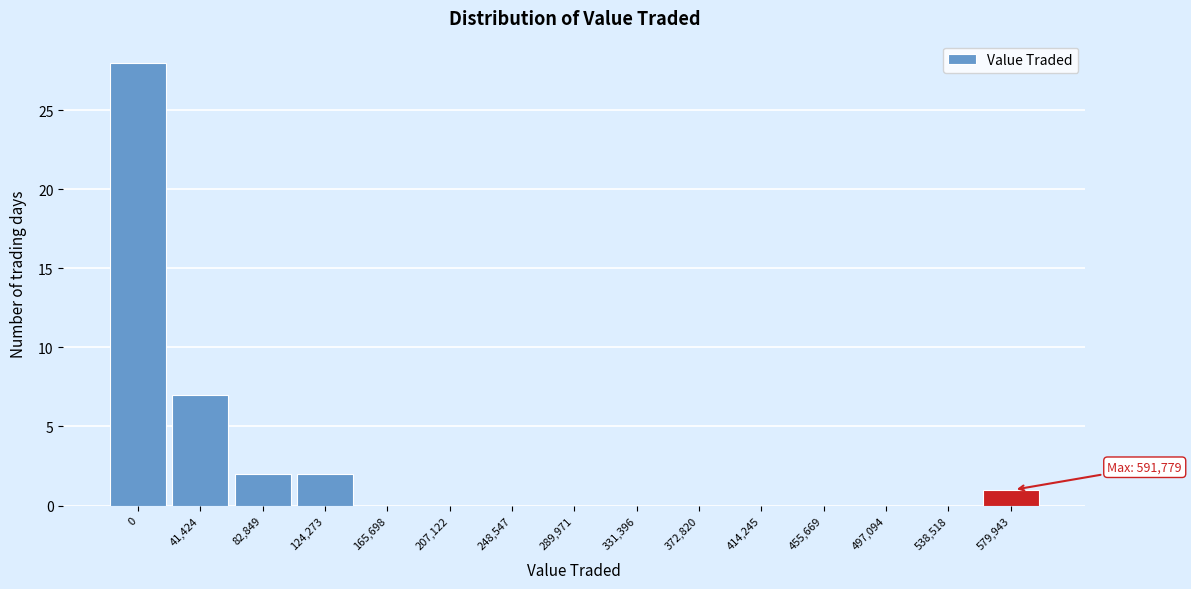

Reading left to right, extract all data points from this chart.

0=28	41,424=7	82,849=2	124,273=2	165,698=0	207,122=0	248,547=0	289,971=0	331,396=0	372,820=0	414,245=0	455,669=0	497,094=0	538,518=0	579,943=1